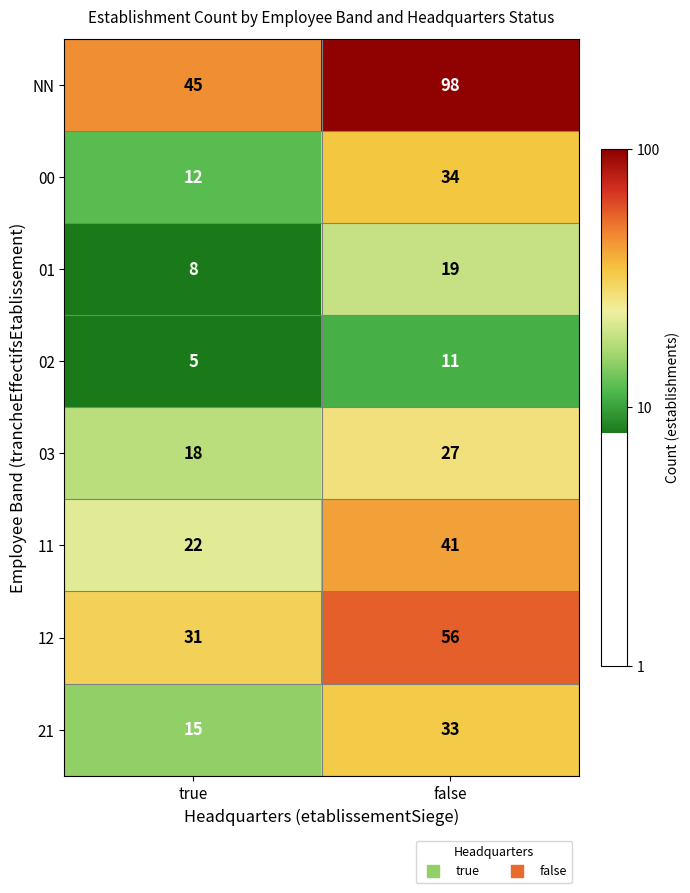

At which label is 11 closest to 31?

true